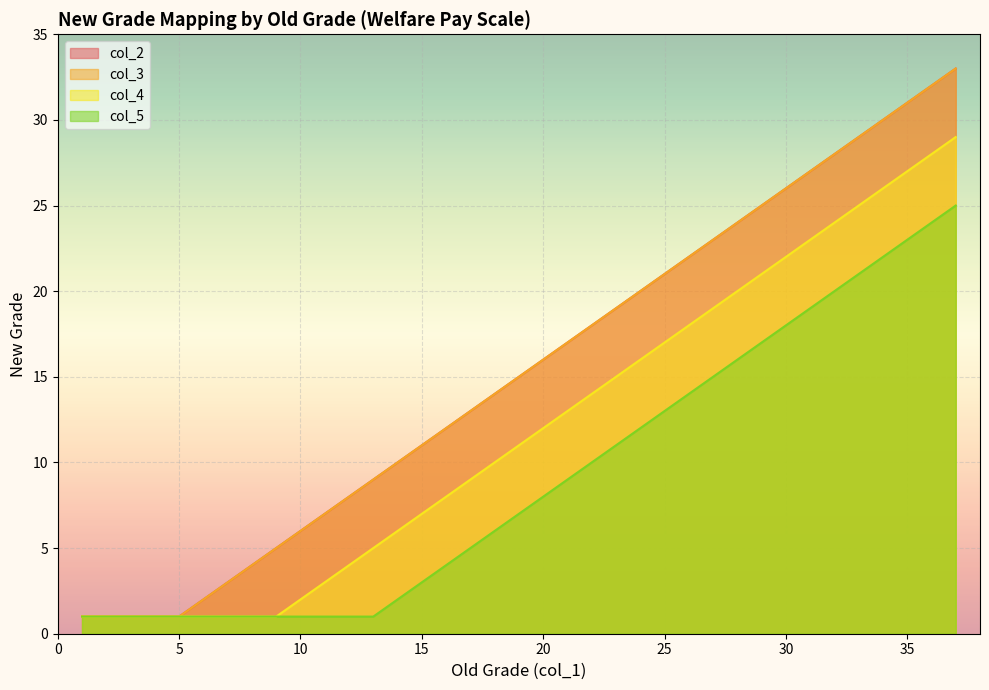

What is the maximum value for col_4?

29